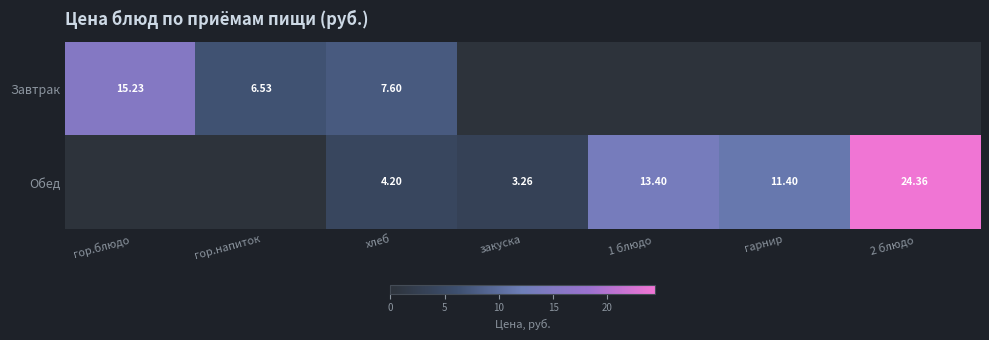

How many values in Завтрак are above zero?

3